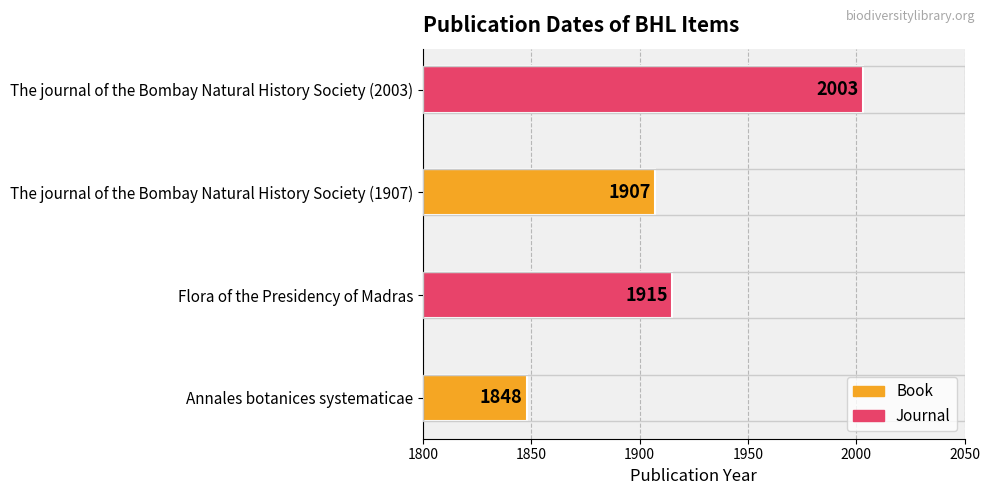

Between Flora of the Presidency of Madras and The journal of the Bombay Natural History Society (1907), which is larger?

Flora of the Presidency of Madras